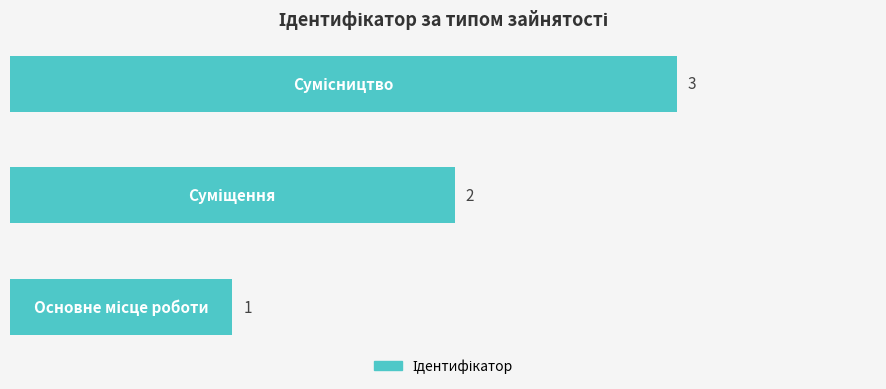

Count the values in the range 1 to 3.

3